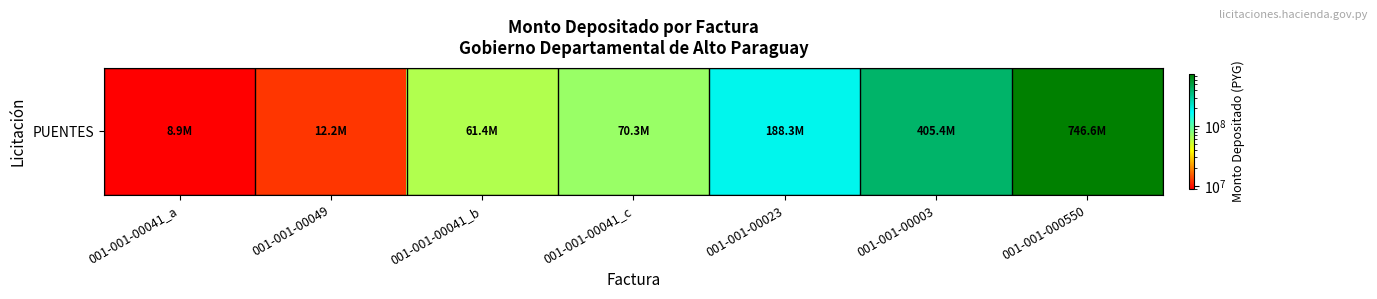

The value at 001-001-00049 is 21207654. True or false?

False